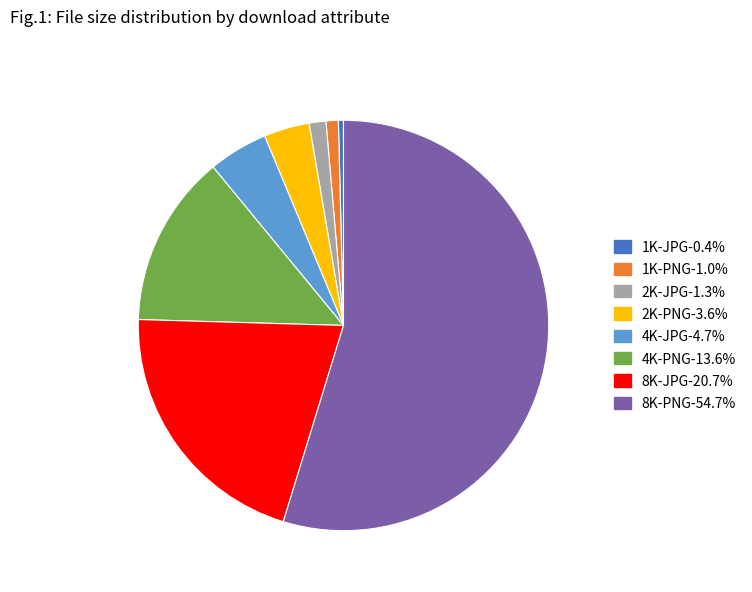

Between 2K-JPG and 4K-JPG, which is larger?

4K-JPG